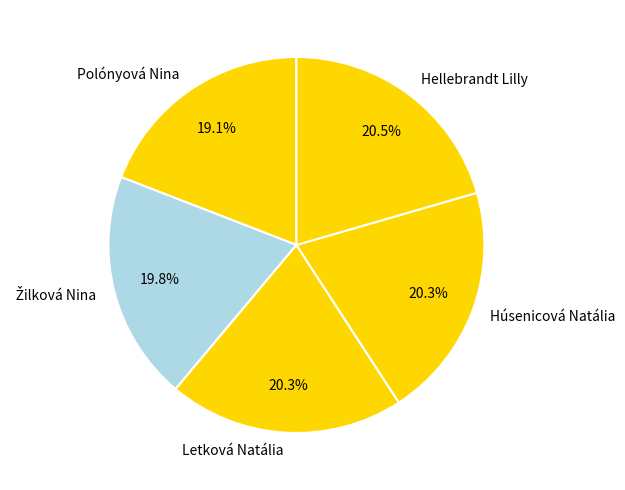

How many slices are in this pie chart?

5